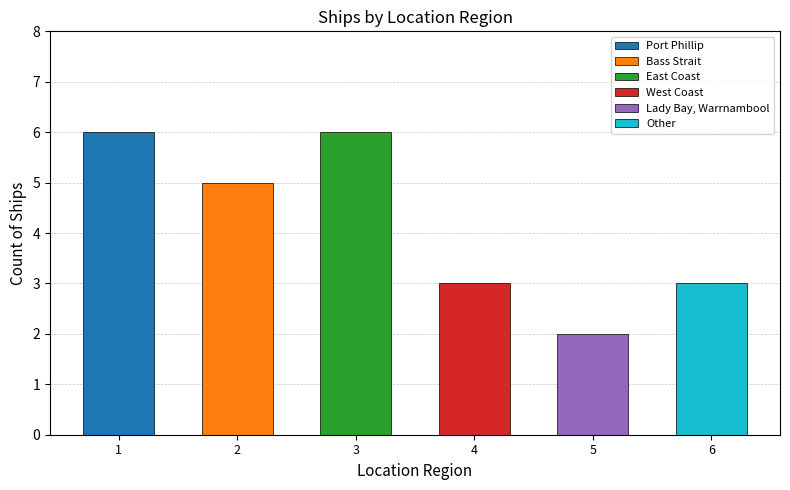

Reading left to right, what are all the values shown in this chart?

Port Phillip=6	Bass Strait=5	East Coast=6	West Coast=3	Lady Bay, Warrnambool=2	Other=3